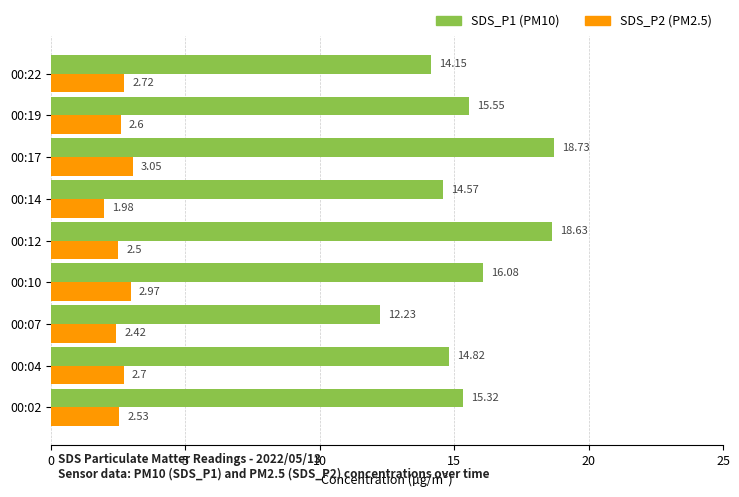

Which series has the largest range (max minus min)?

SDS_P1 (PM10)